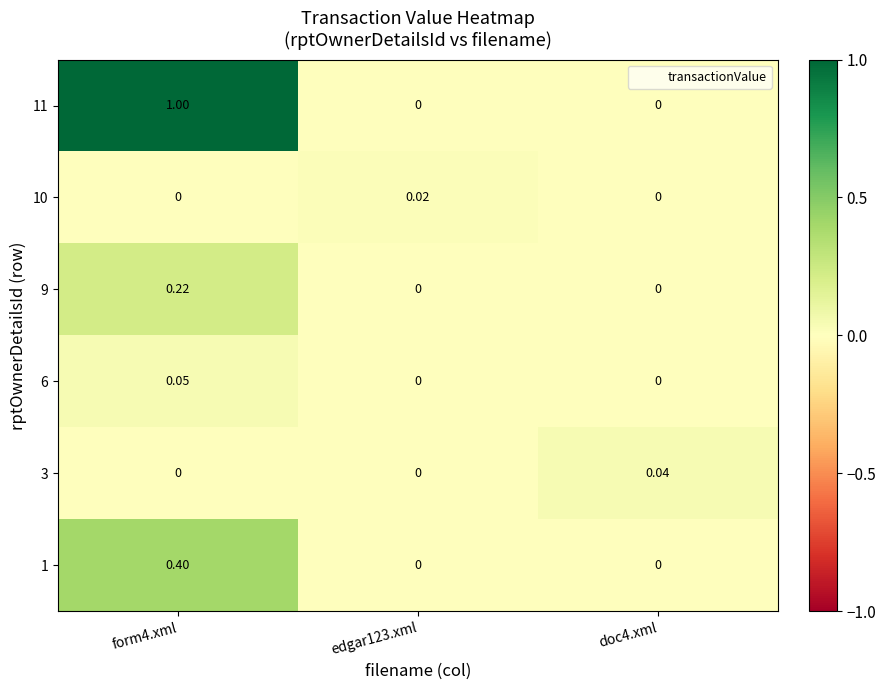

Rank the series by their maximum value, from highest to lowest.

11, 1, 9, 6, 3, 10